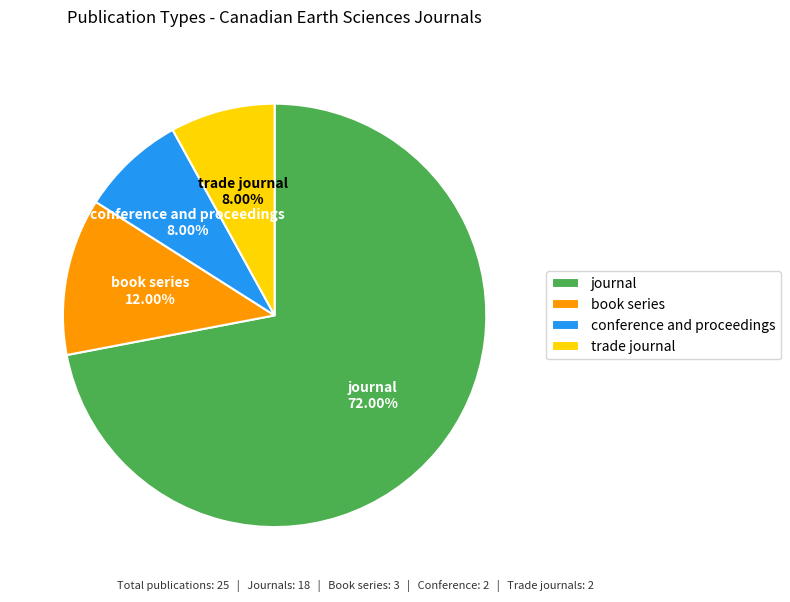

Between trade journal and journal, which is larger?

journal